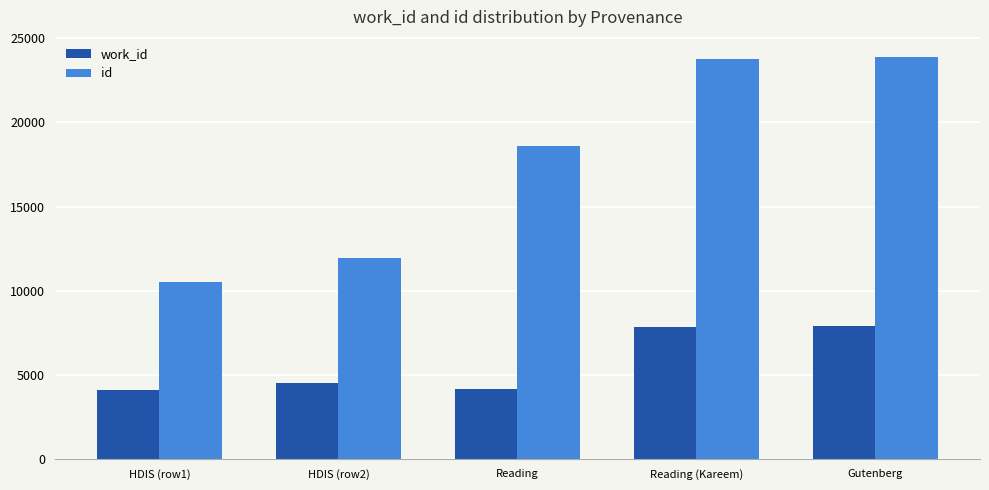

Rank the series by their average value, from highest to lowest.

id, work_id